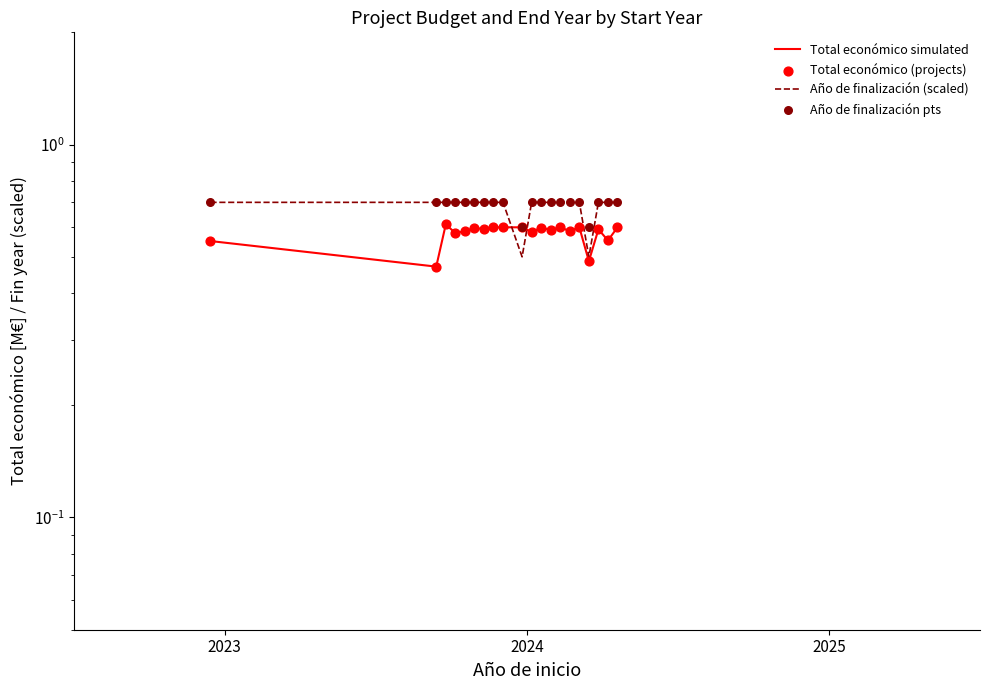

At which category is the sum across all series the highest?

15